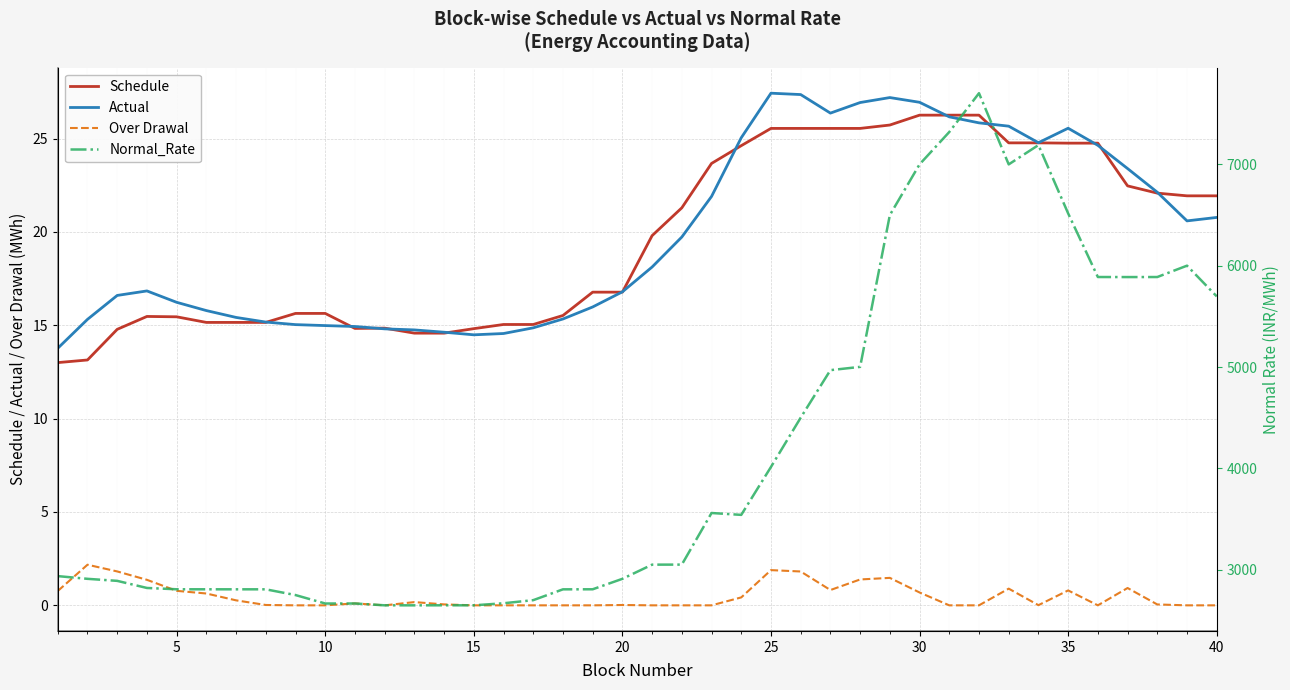

True or false: Over Drawal and Schedule cross at least once.

False